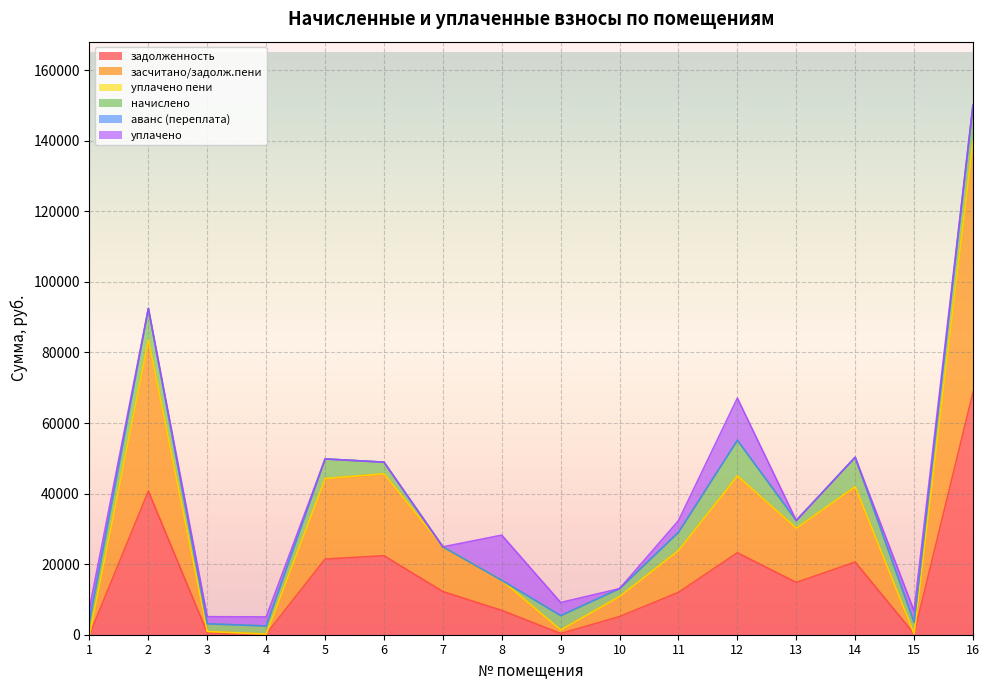

How many data points in задолженность are above 12228?

8